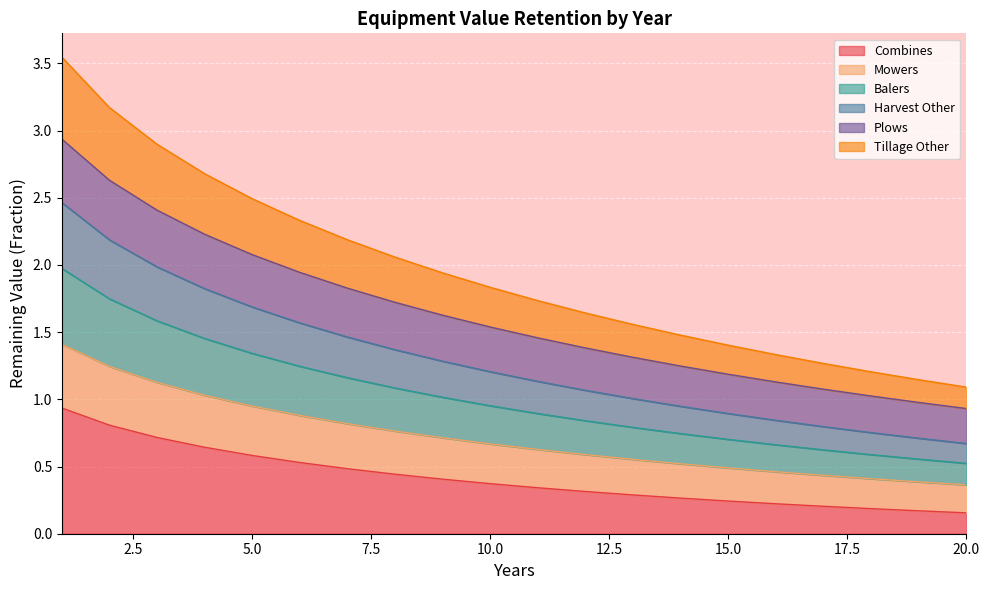

At which label does Combines reach its peak?

1